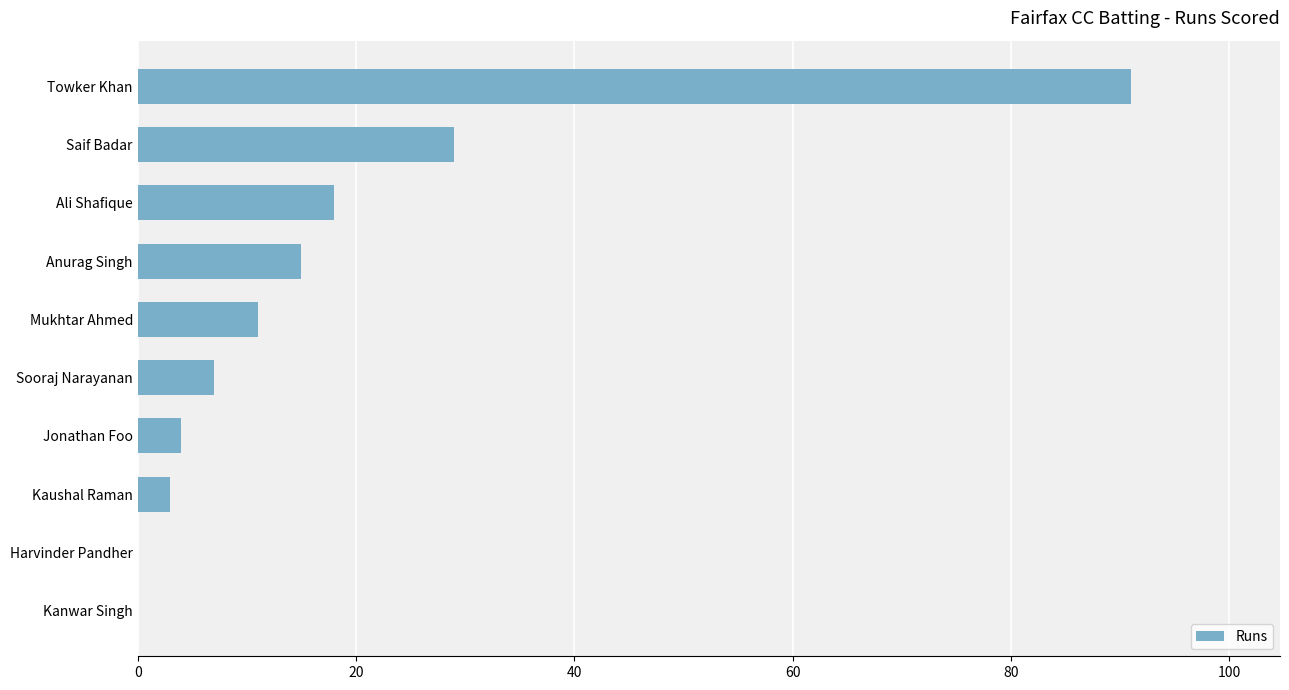

At which label is the value closest to 45?

Saif Badar